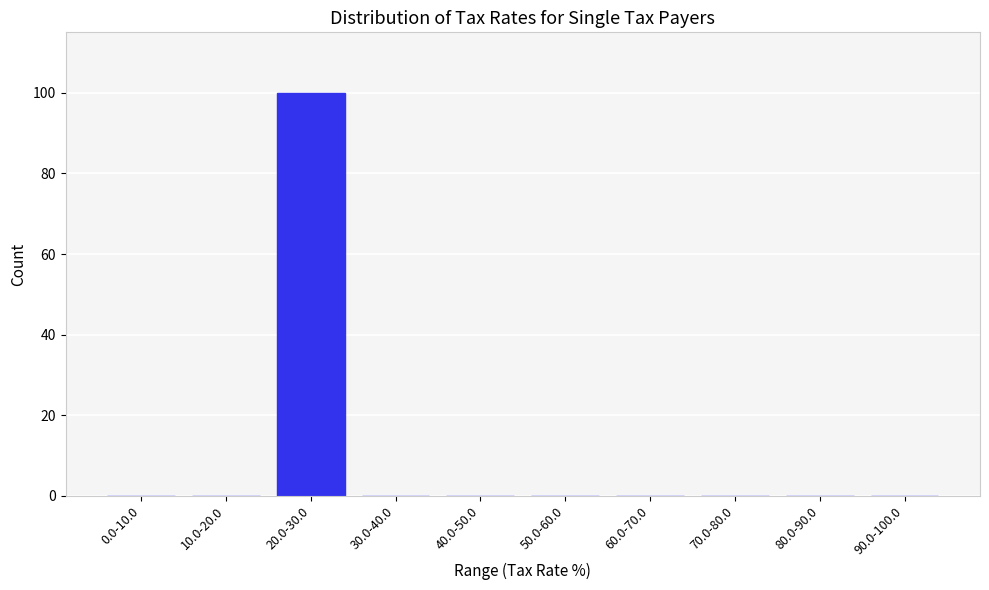

Reading right to left, transcribe all the data shown in this chart.

90.0-100.0=0	80.0-90.0=0	70.0-80.0=0	60.0-70.0=0	50.0-60.0=0	40.0-50.0=0	30.0-40.0=0	20.0-30.0=100	10.0-20.0=0	0.0-10.0=0